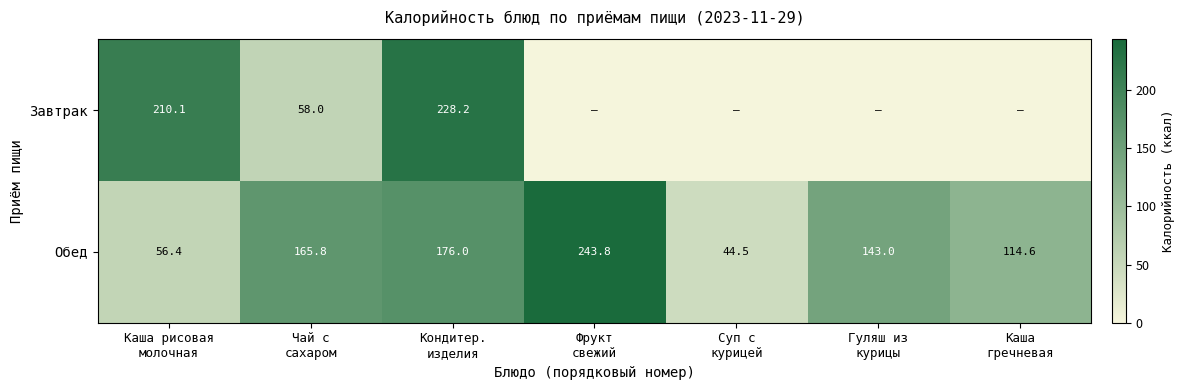

What is the minimum value for Обед?

44.5